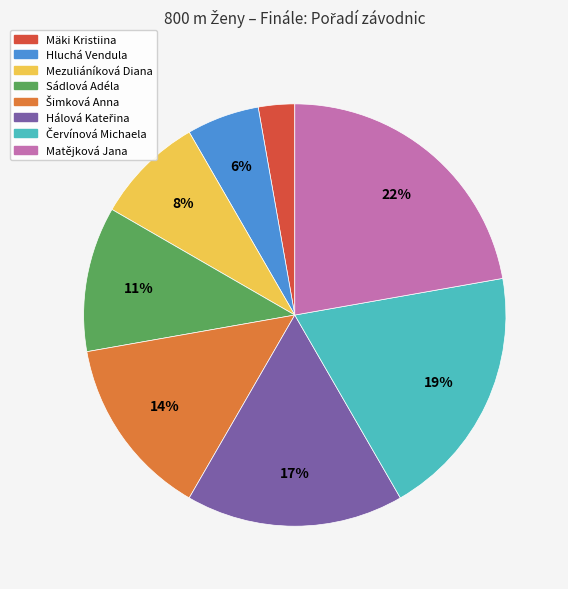

To the nearest percent, what portion does Mezuliáníková Diana represent?

8%